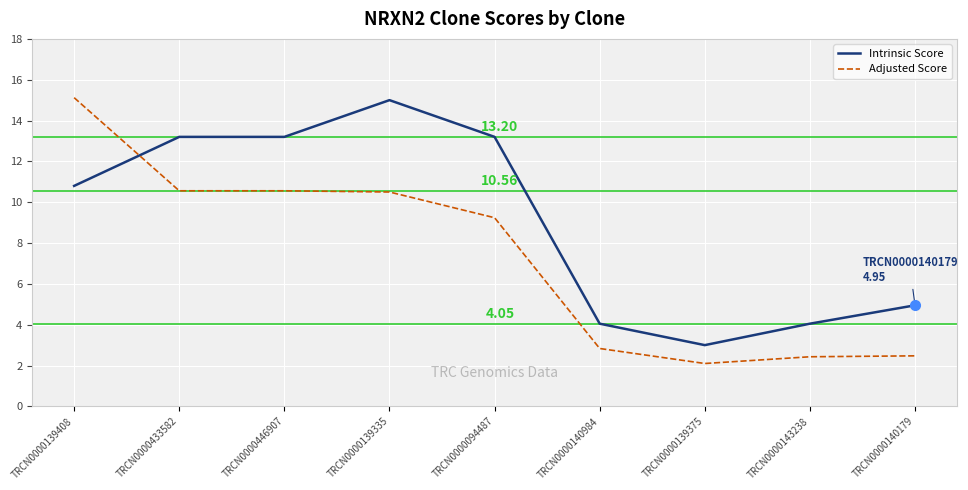

Where is Intrinsic Score nearest to the value 9?

TRCN0000139408